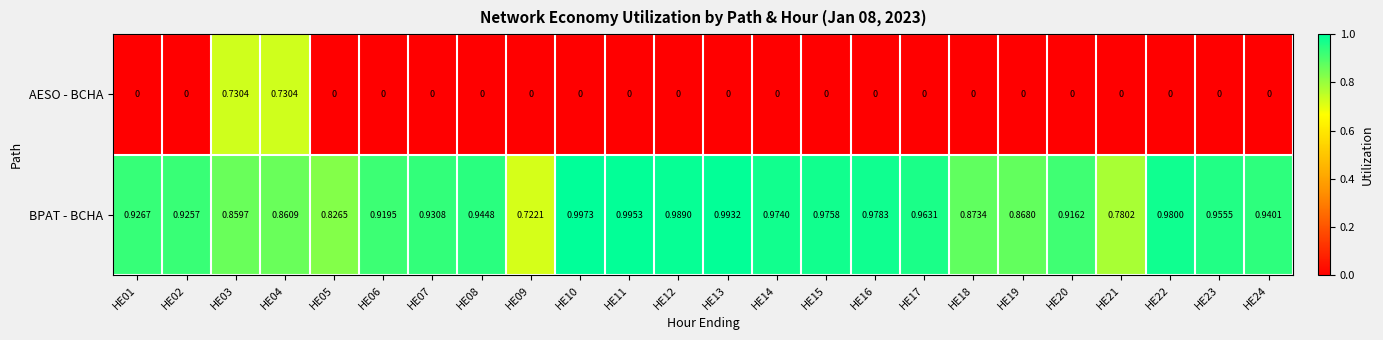

Which series has the largest total across all categories?

BPAT - BCHA